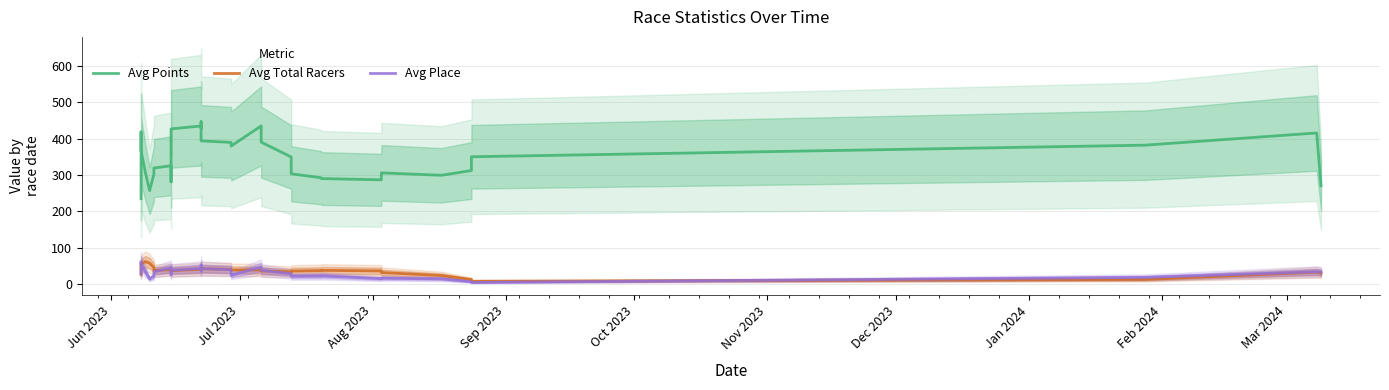

True or false: Avg Place and Avg Total Racers cross at least once.

True